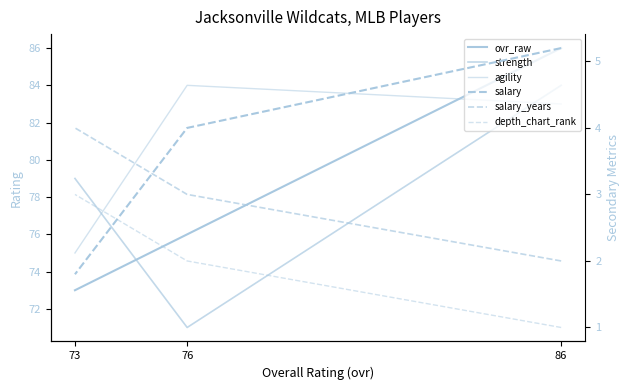

At which label is salary closest to 3?

76